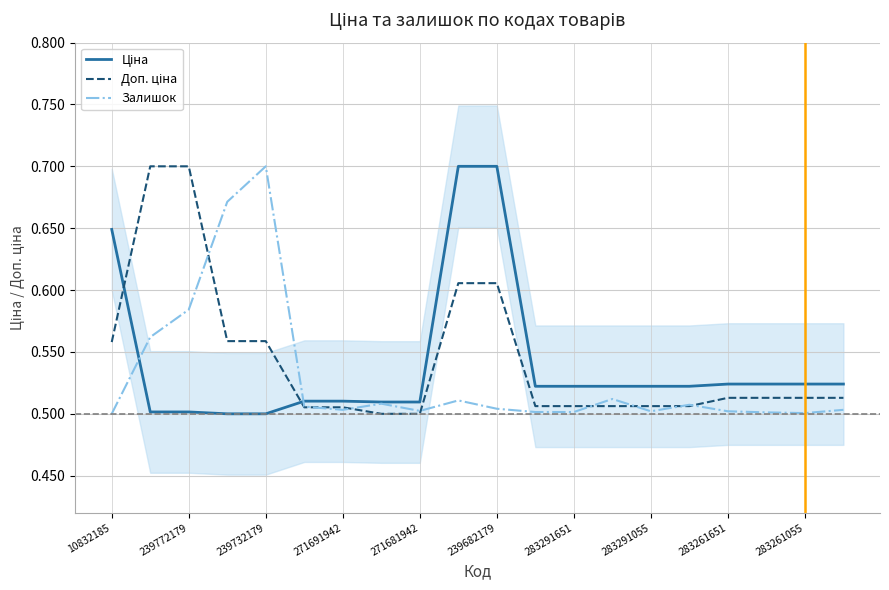

What is the difference between the maximum and minimum values in the Ціна series?

0.2